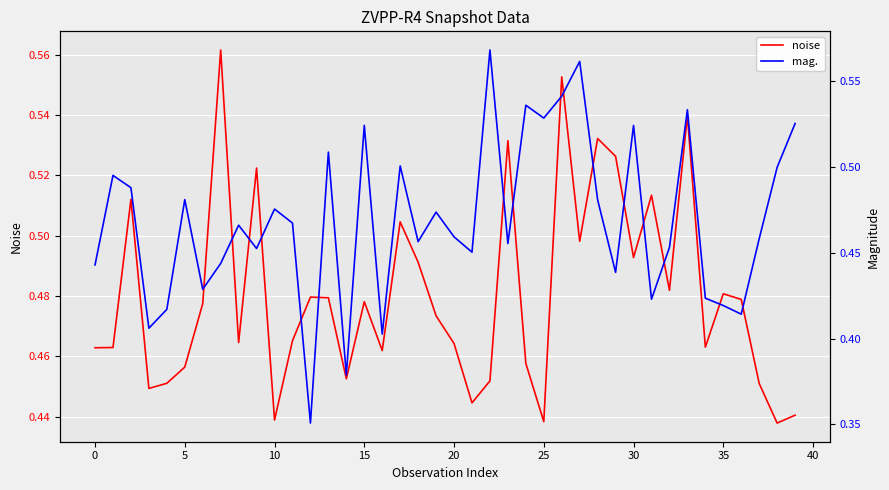

At which label is noise closest to 0?

38